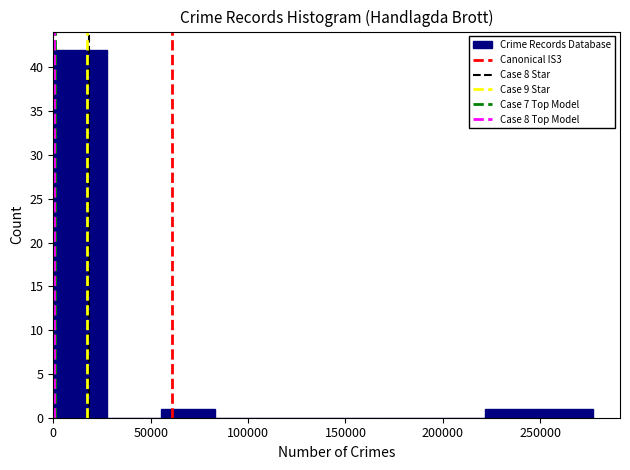

How tall is the bar that spans 250000 to 275000 on the x-axis? Neither the bar edges nor the heights are printed on the chart, so give them approximately, as read against the axes.

1